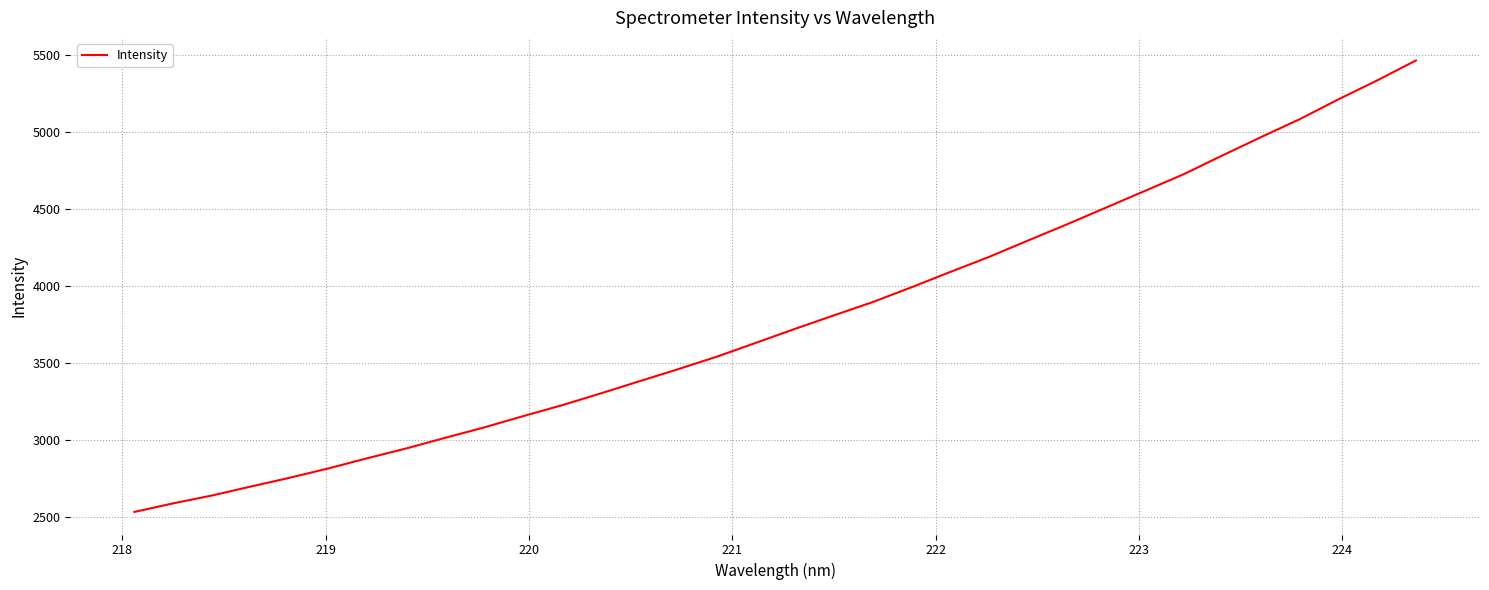

What is the greatest value displayed?

5467.4